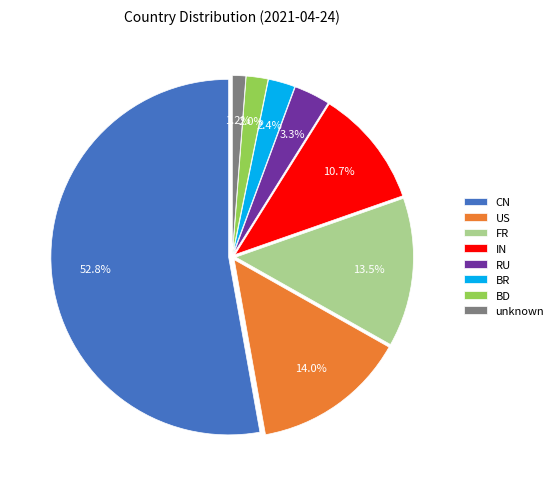

How many segments does this pie chart have?

8